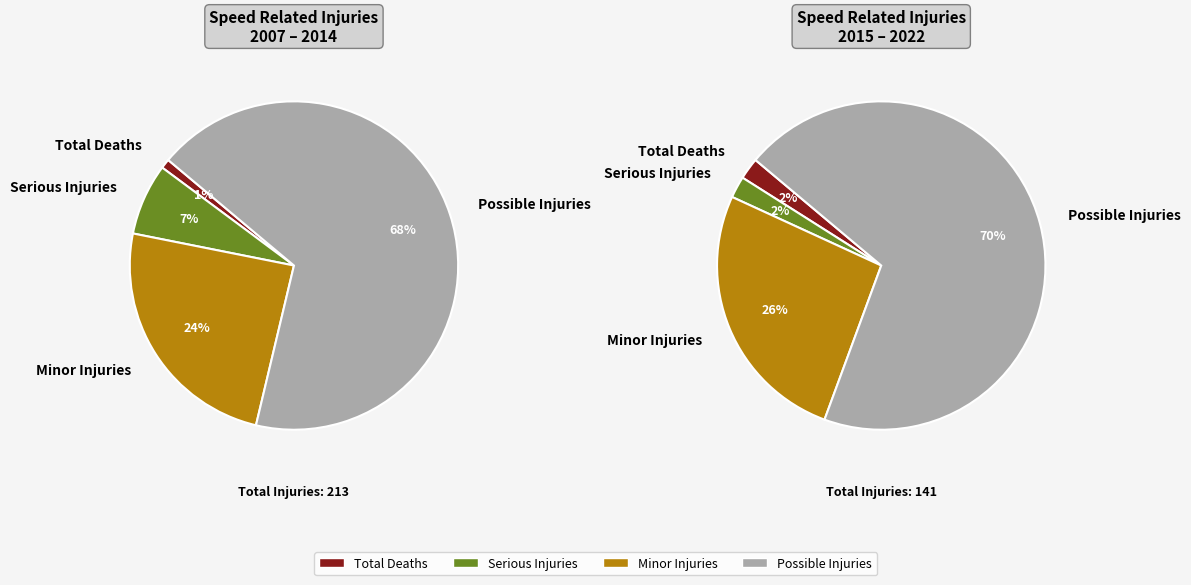

True or false: 2010 accounts for 12% of the total.

False